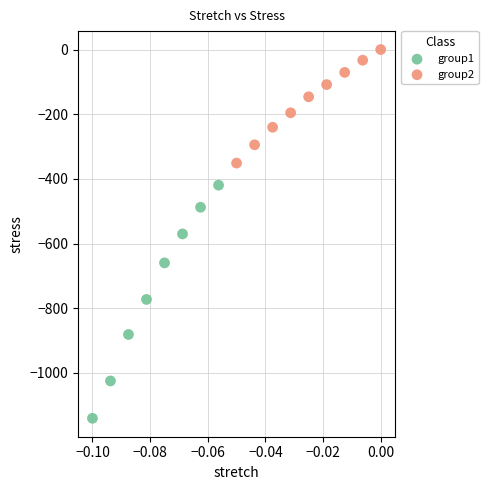

Which series has the largest Y range (max minus min)?

group1